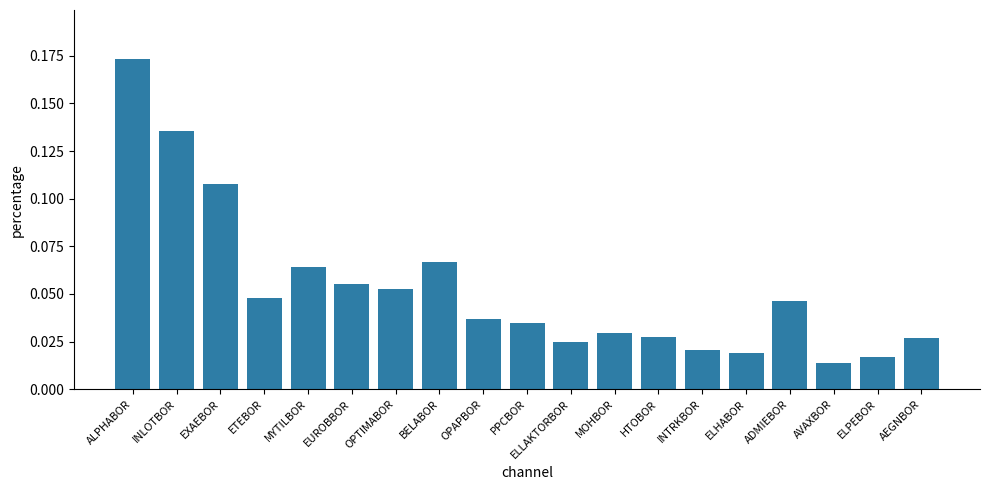

How many categories are shown in the chart?

19